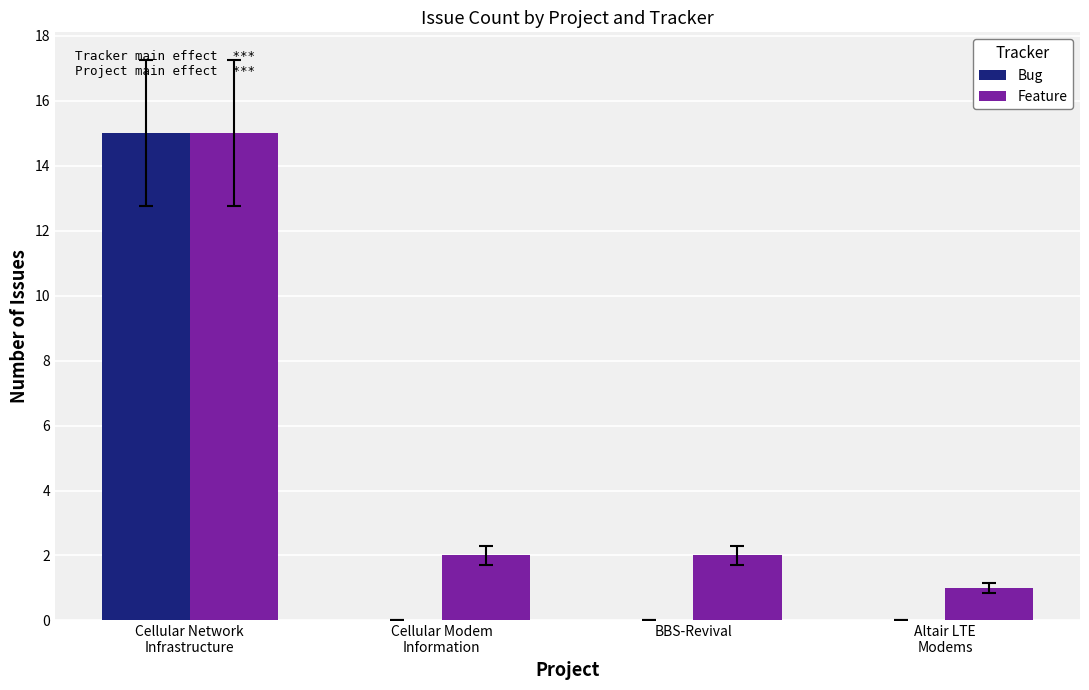

What is the sum of all Bug values?

15